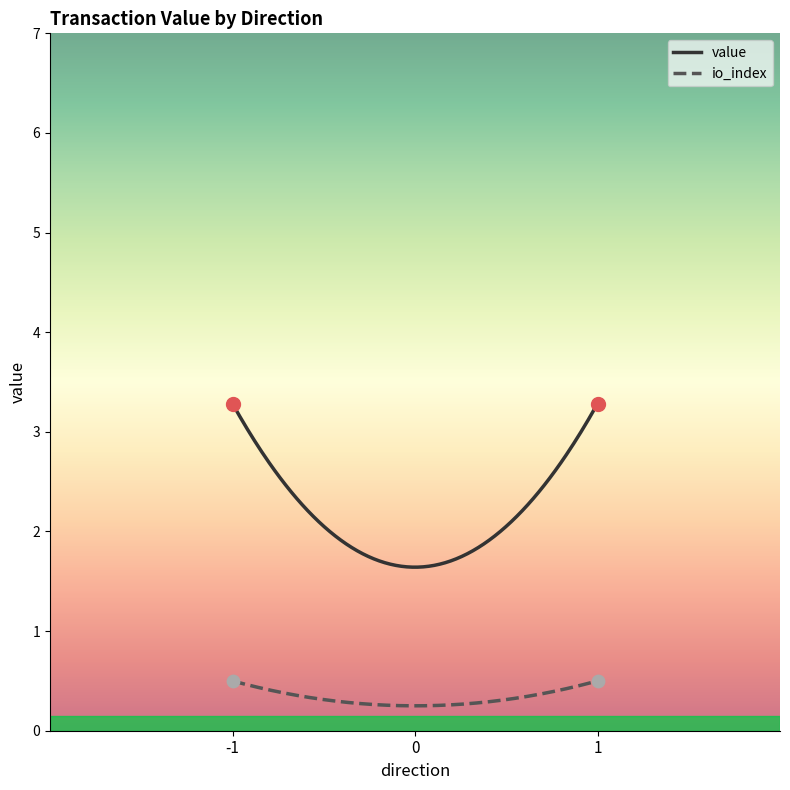

Which series has the widest spread of values?

value